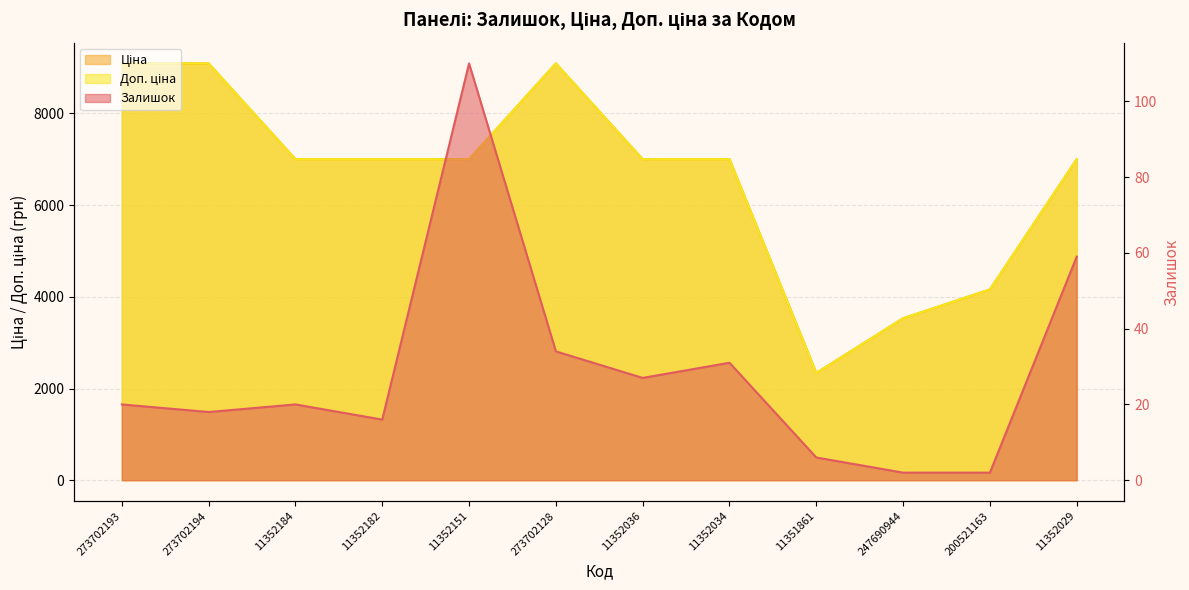

Rank the categories by Залишок value from highest to lowest.

11352151, 11352029, 273702128, 11352034, 11352036, 273702193, 11352184, 273702194, 11352182, 11351861, 247690944, 200521163